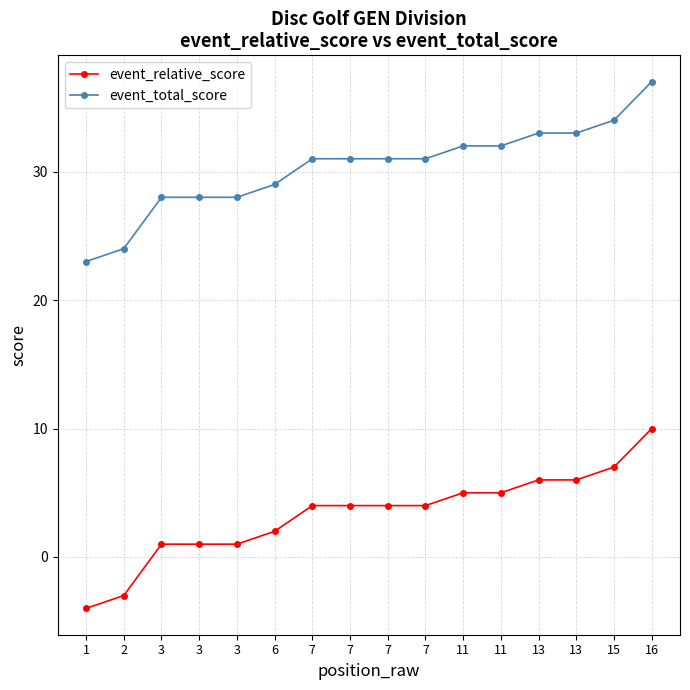

Is this an area chart (filled region under the line)?

No